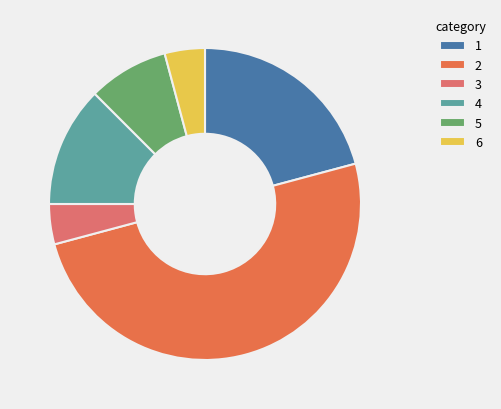

What is the largest slice in the pie chart?

2